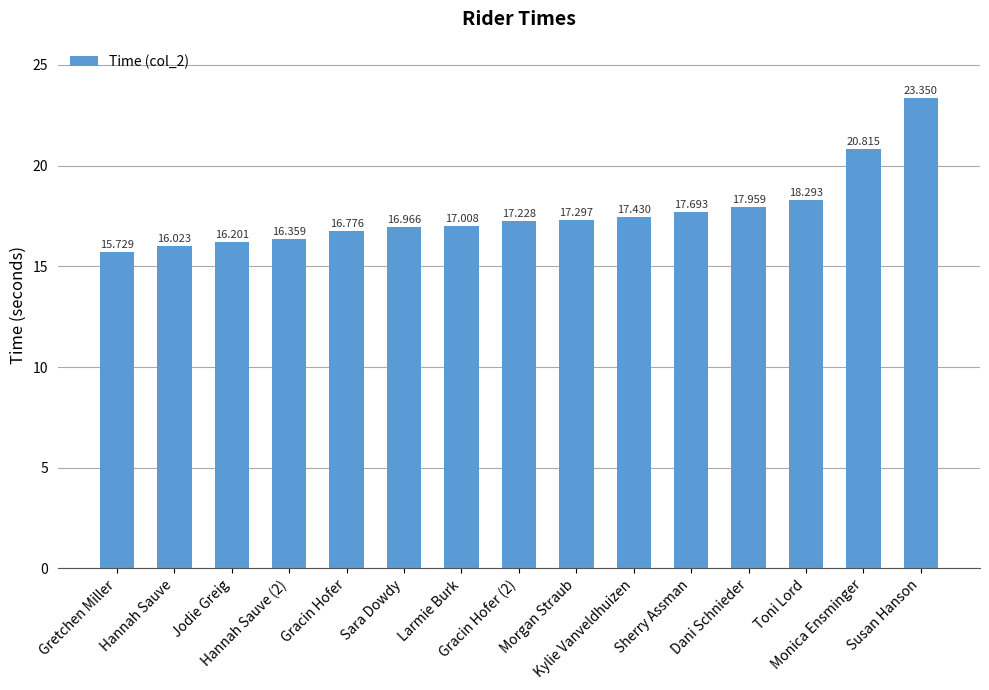

What is the label of the 7th bar from the left?

Larmie Burk